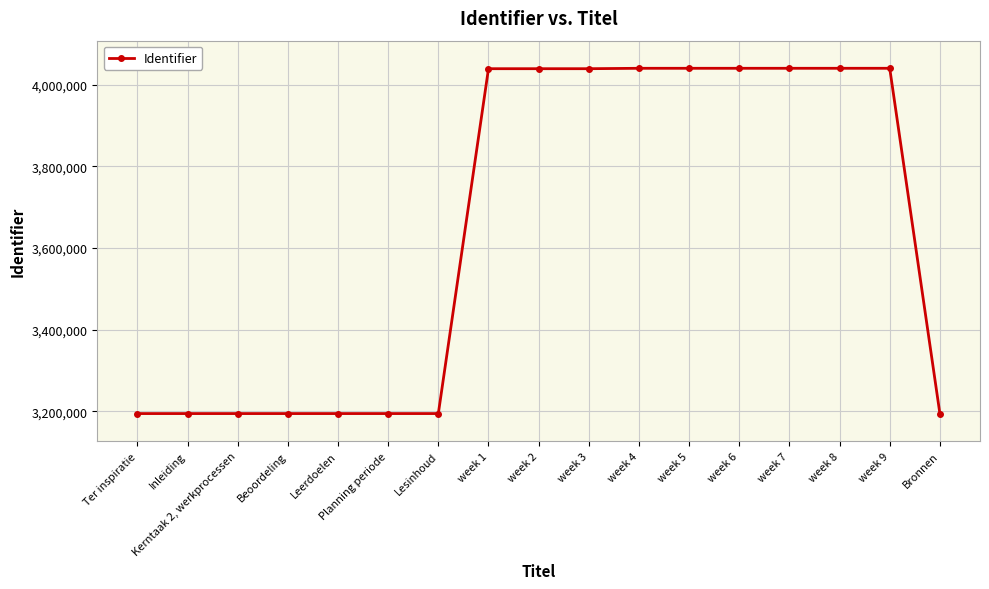

Does the chart have visible grid lines?

Yes